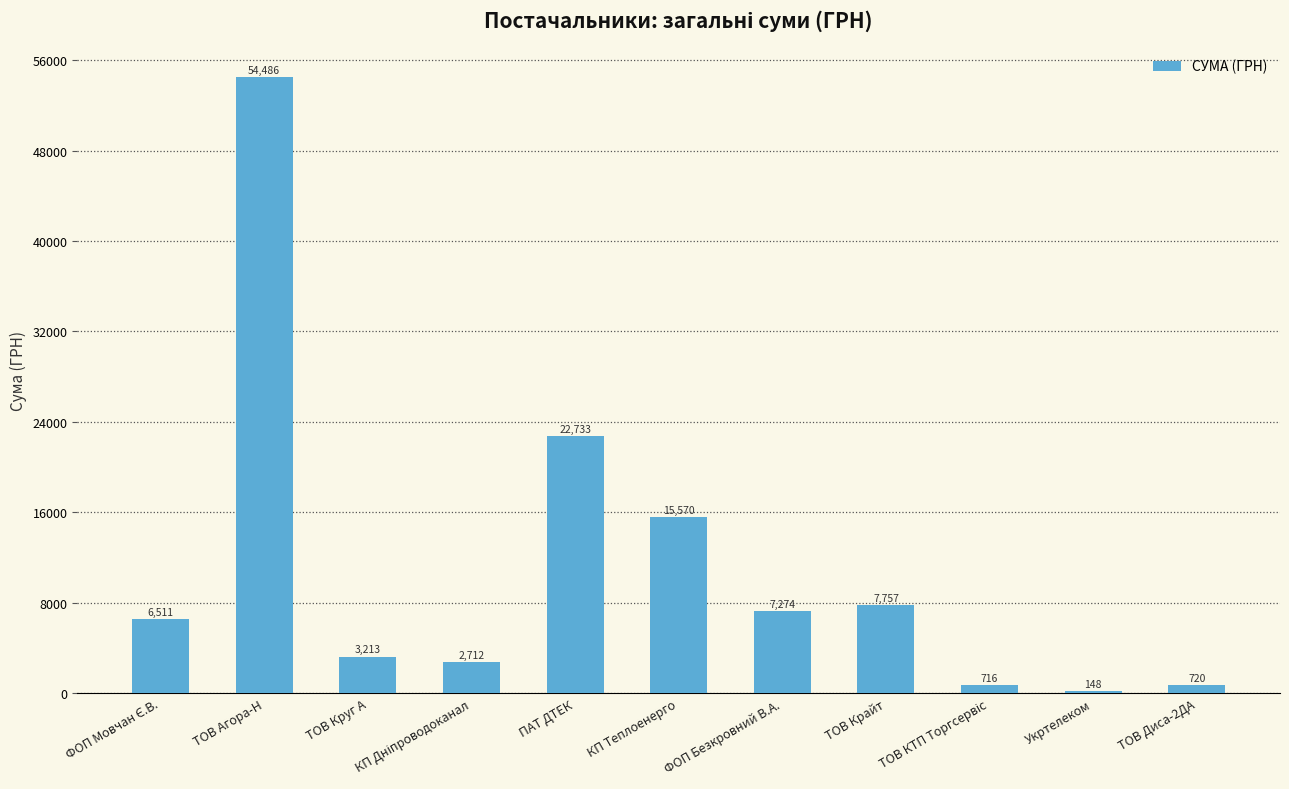

What is the maximum value shown in the chart?

54485.6